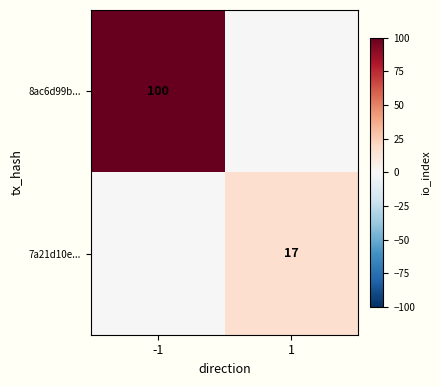

The value of 7a21d10e... at 1 is 28. True or false?

False